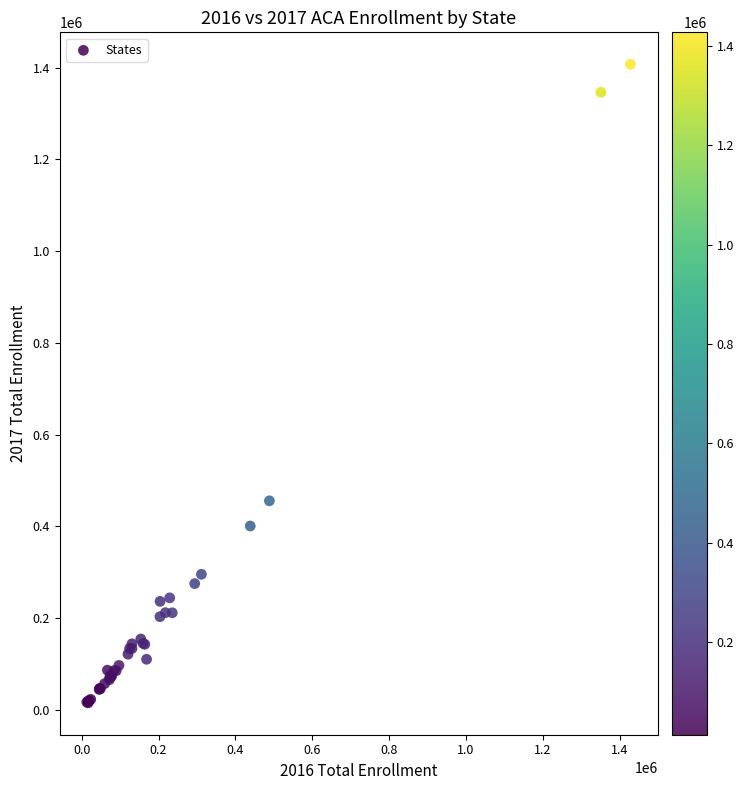

What Y value in the scatter plot is closest to 711193?

455411.5